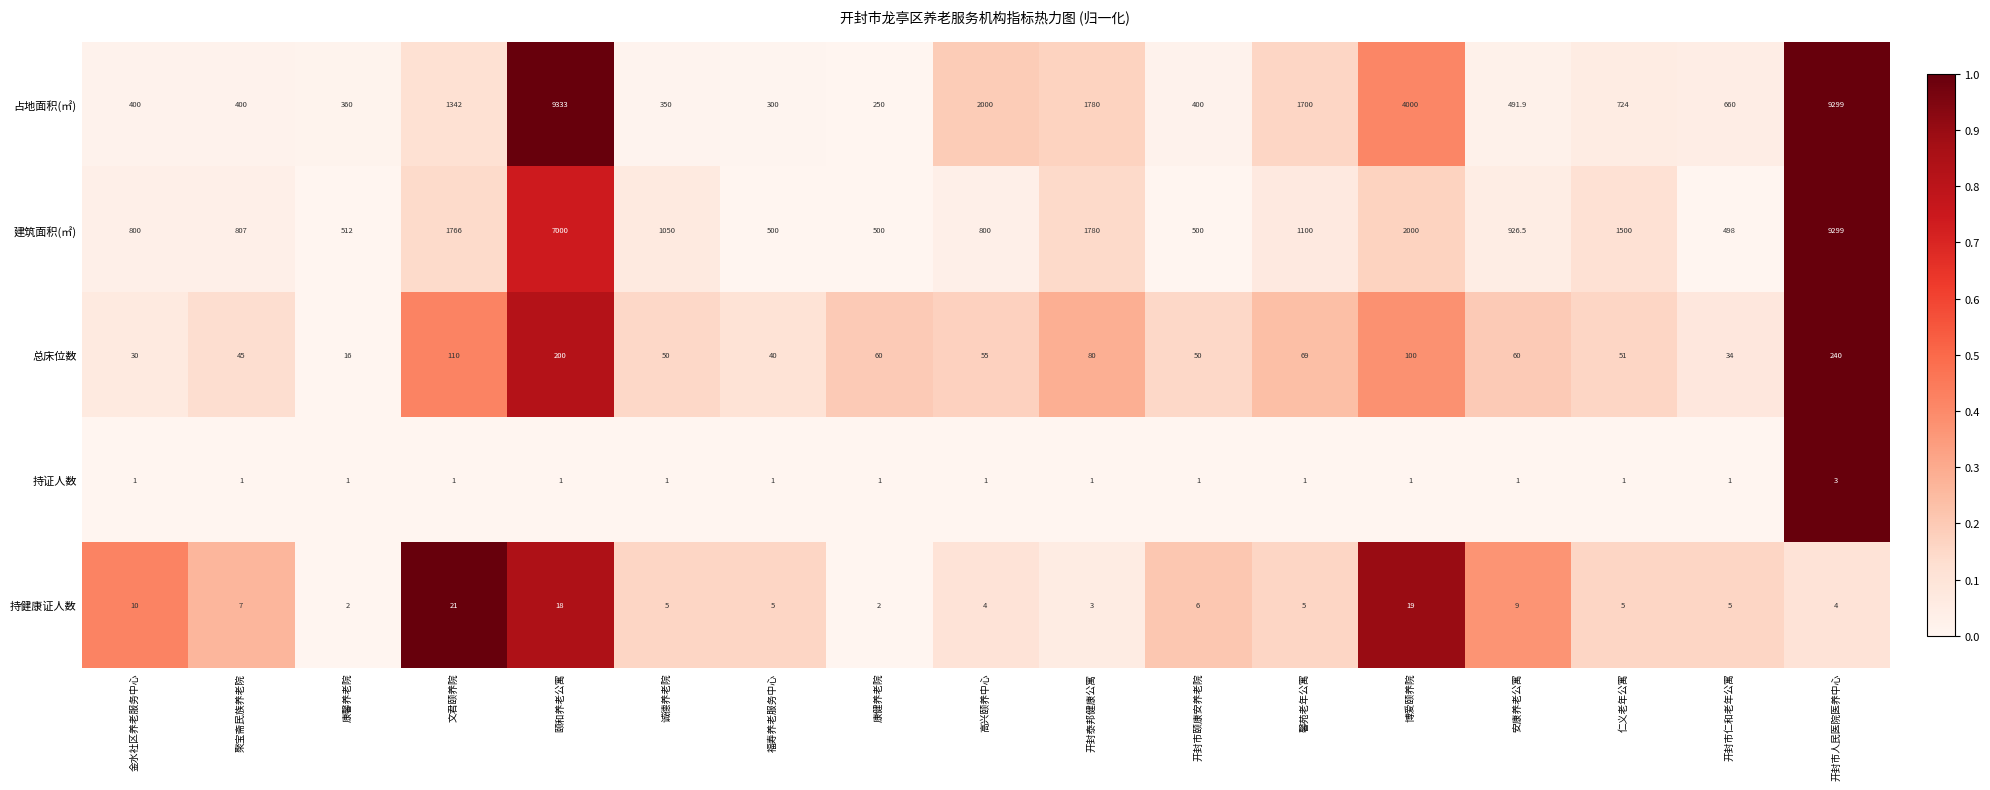

Which series has the largest total across all categories?

占地面积(㎡)